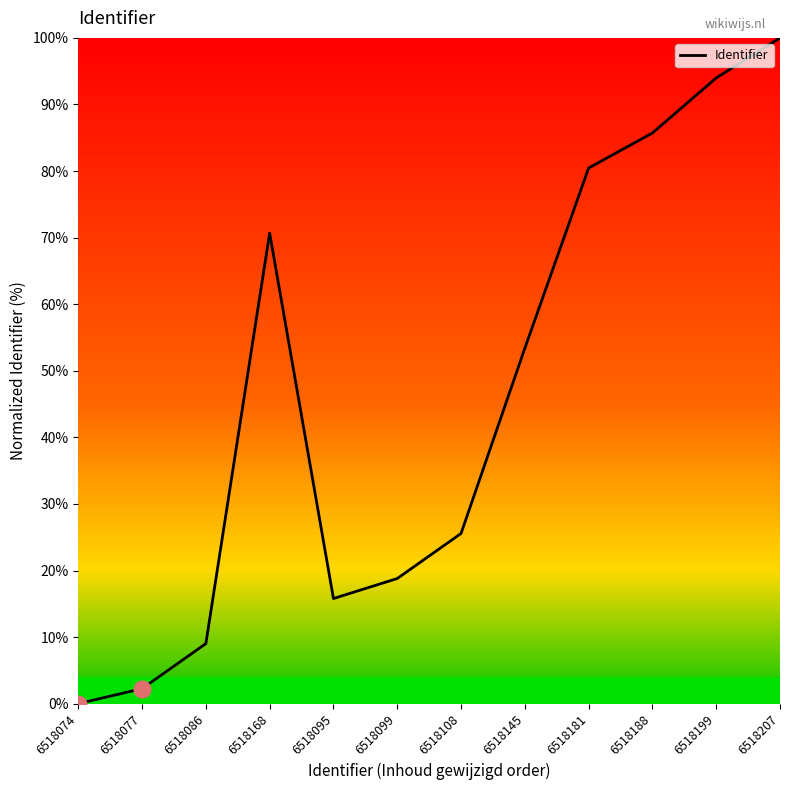

Rank the categories by value from lowest to highest.

6518074, 6518077, 6518086, 6518095, 6518099, 6518108, 6518145, 6518168, 6518181, 6518188, 6518199, 6518207